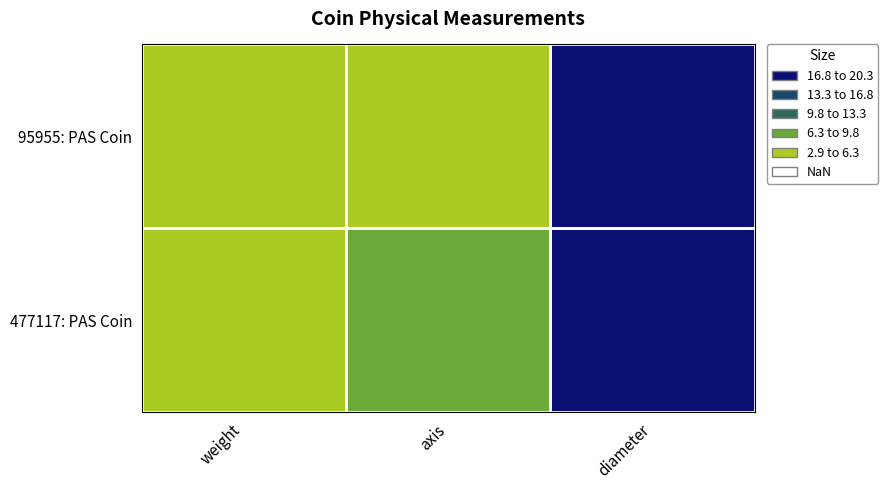

How many categories are shown in the chart?

3